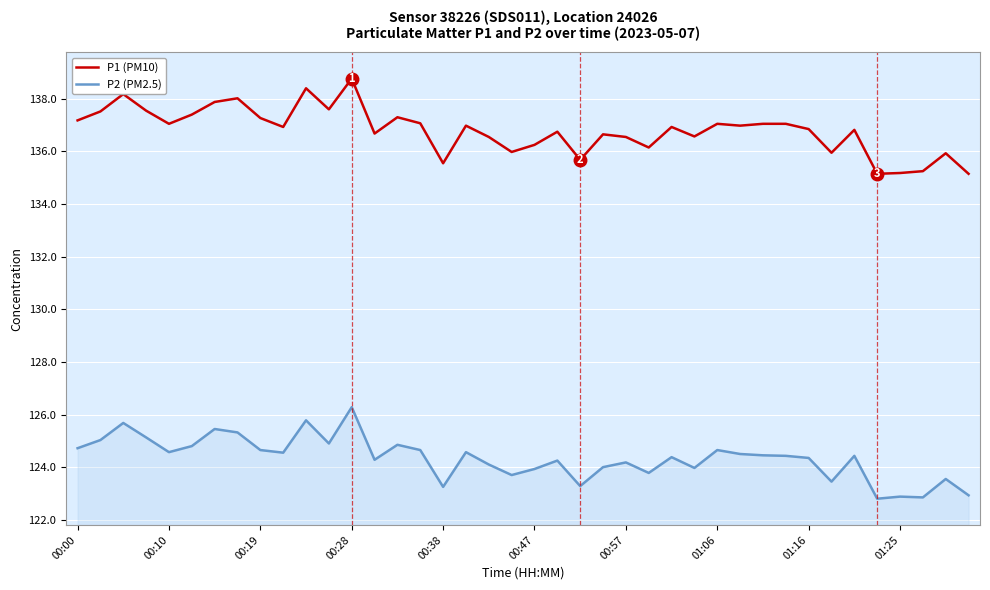

Which series has the largest total across all categories?

P1 (PM10)